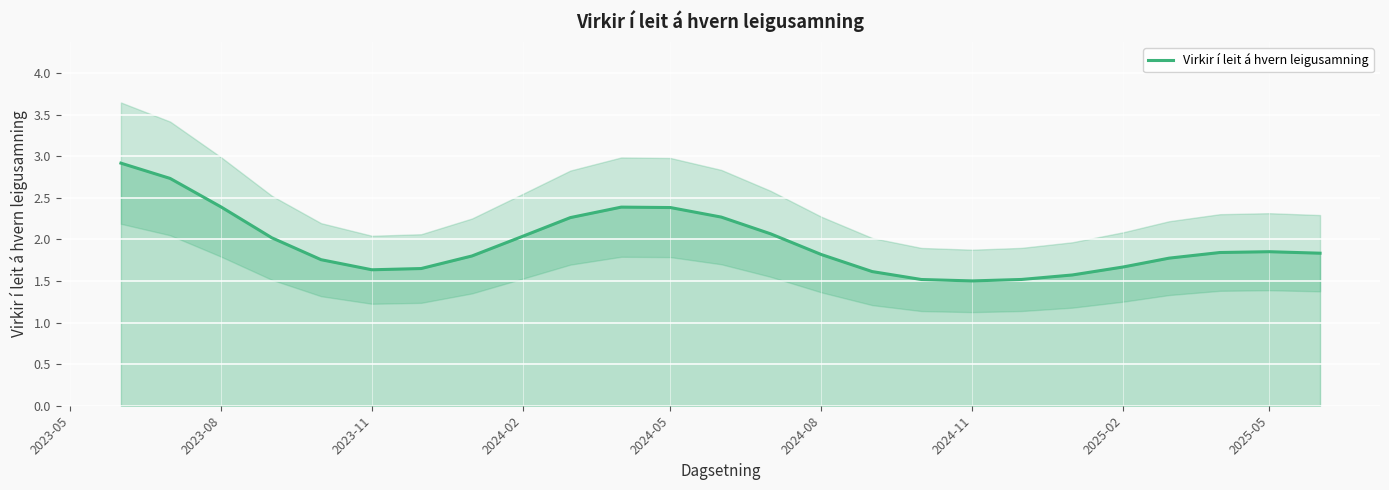

What is the value of the 3rd point from the left?

2.4